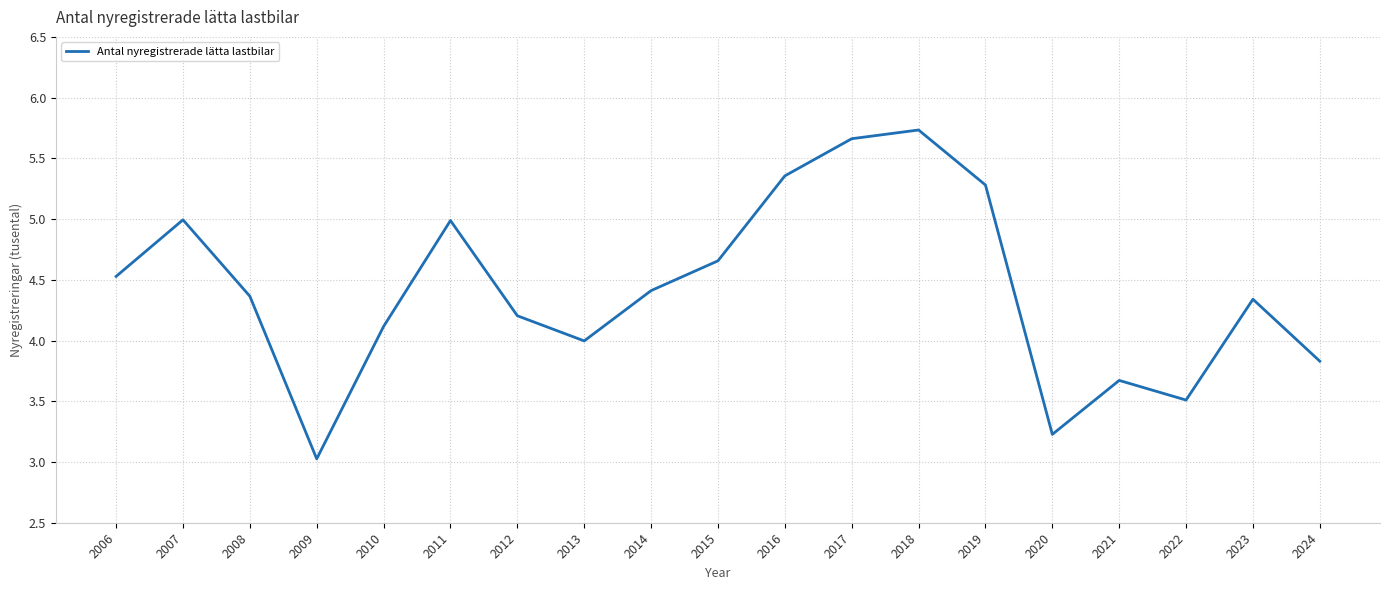

The chart shows a value of 2.2 at 2016. True or false?

False